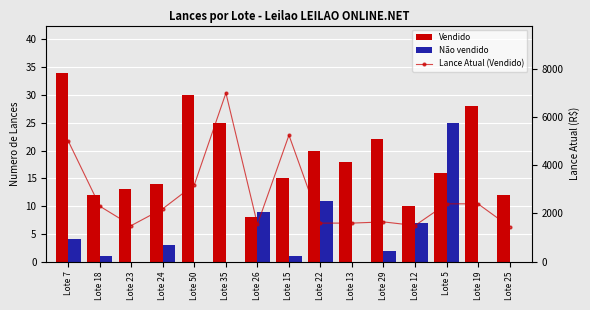

Which category has the lowest value in the Lance Atual (Vendido) series?

Lote 25